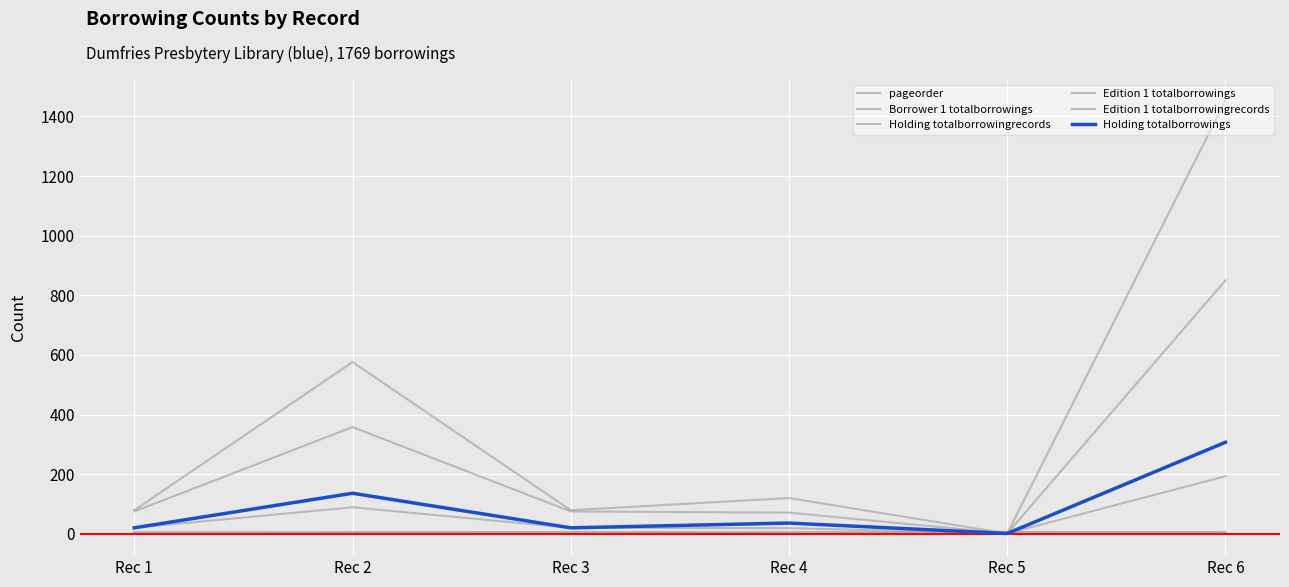

What is the sum of all Edition 1 totalborrowingrecords values?

1430